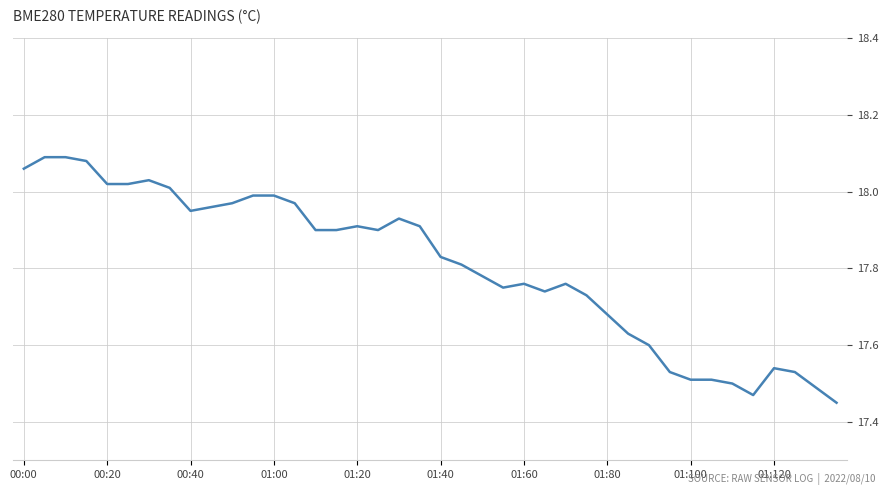

What is the difference between the maximum and minimum values?

0.6